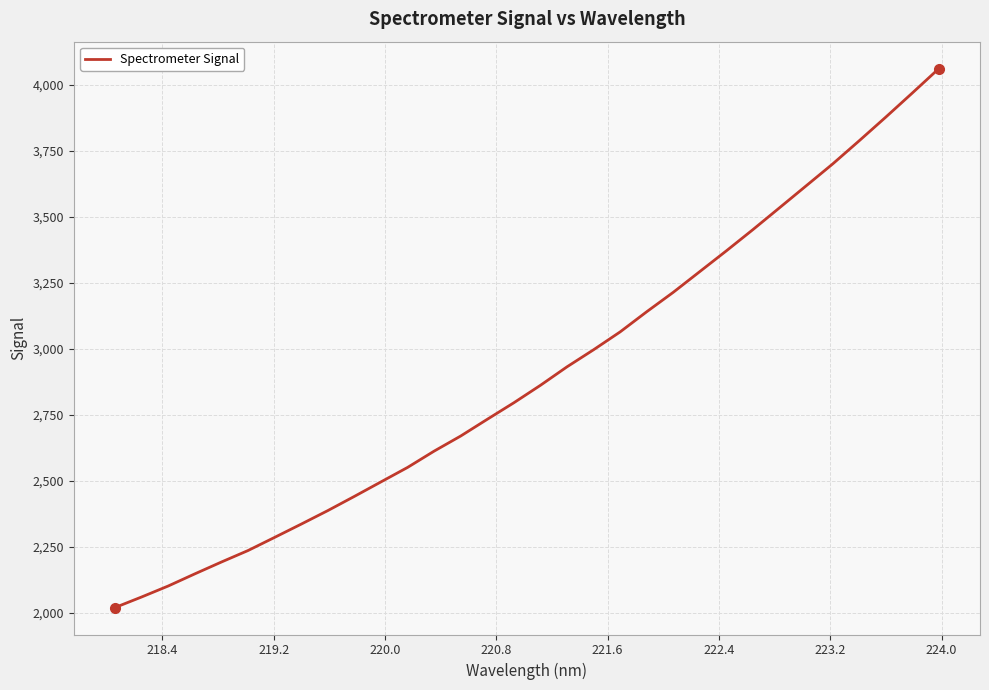

What is the greatest value displayed?

4061.7